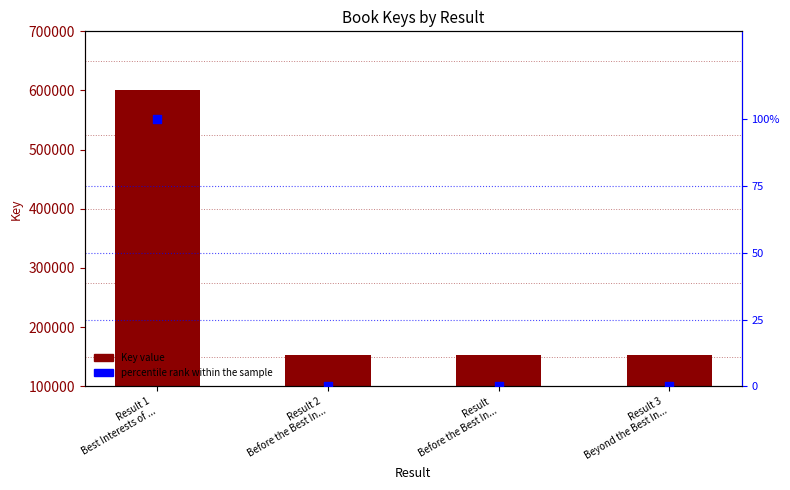

Which series contains the highest Y value?

Key value